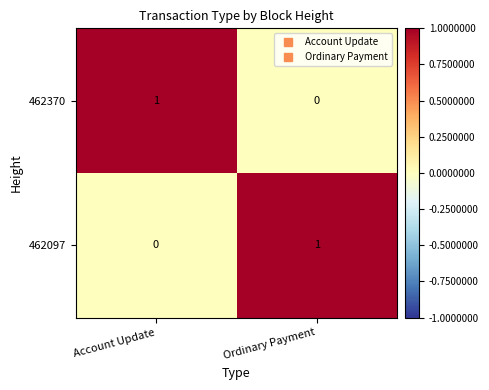

Where is 462370 nearest to the value 0?

Ordinary Payment